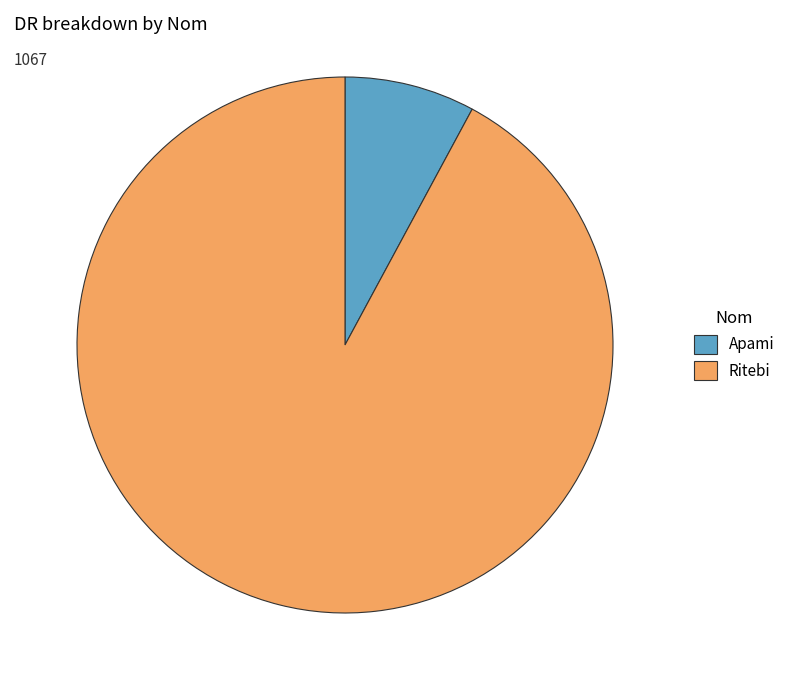

Does Apami represent more than half of the total?

No